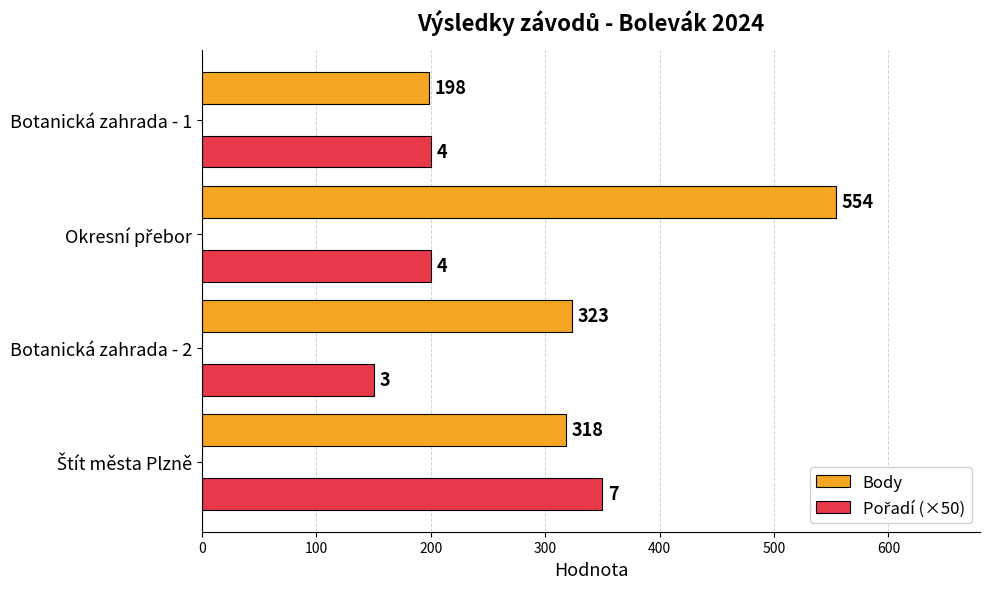

Which series has the widest spread of values?

Body